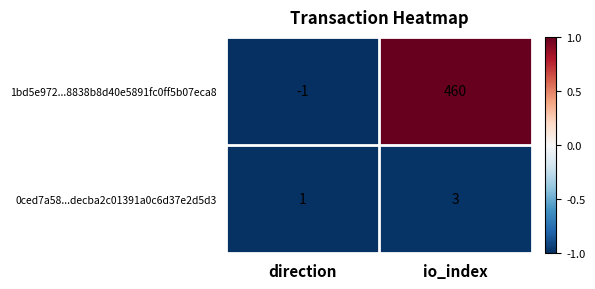

At which category does the chart reach its minimum across all series?

direction